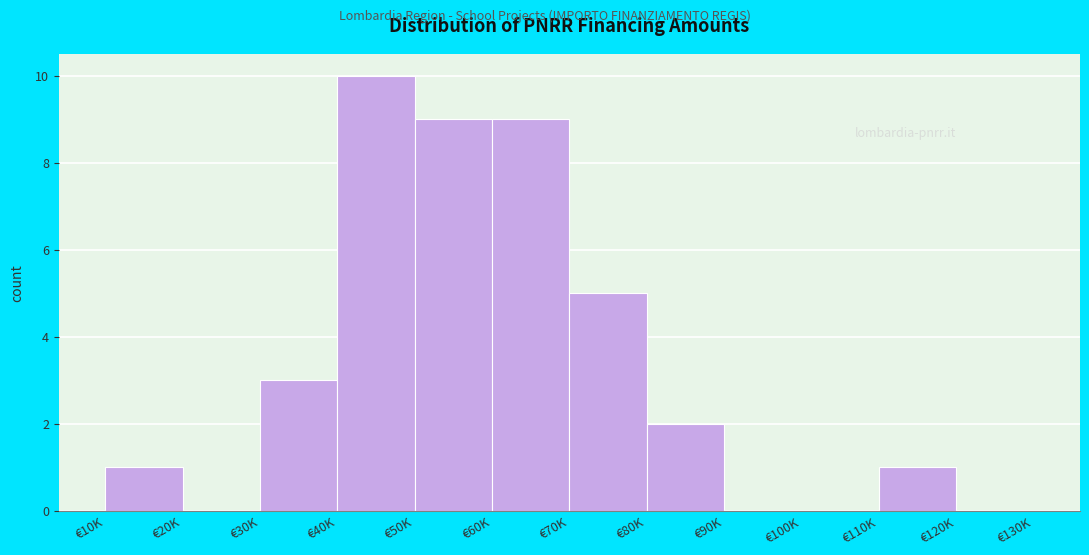

Reading left to right, extract all data points from this chart.

€10K=1	€20K=0	€30K=3	€40K=10	€50K=9	€60K=9	€70K=5	€80K=2	€90K=0	€100K=0	€110K=1	€120K=0